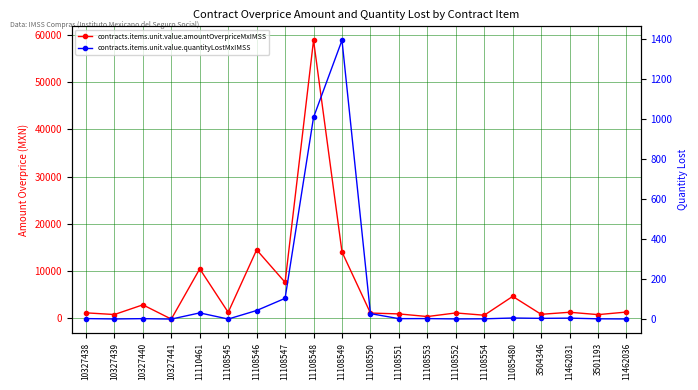

What is the difference between the contracts.items.unit.value.amountOverpriceMxIMSS values at 11108545 and 11108554?

612.1